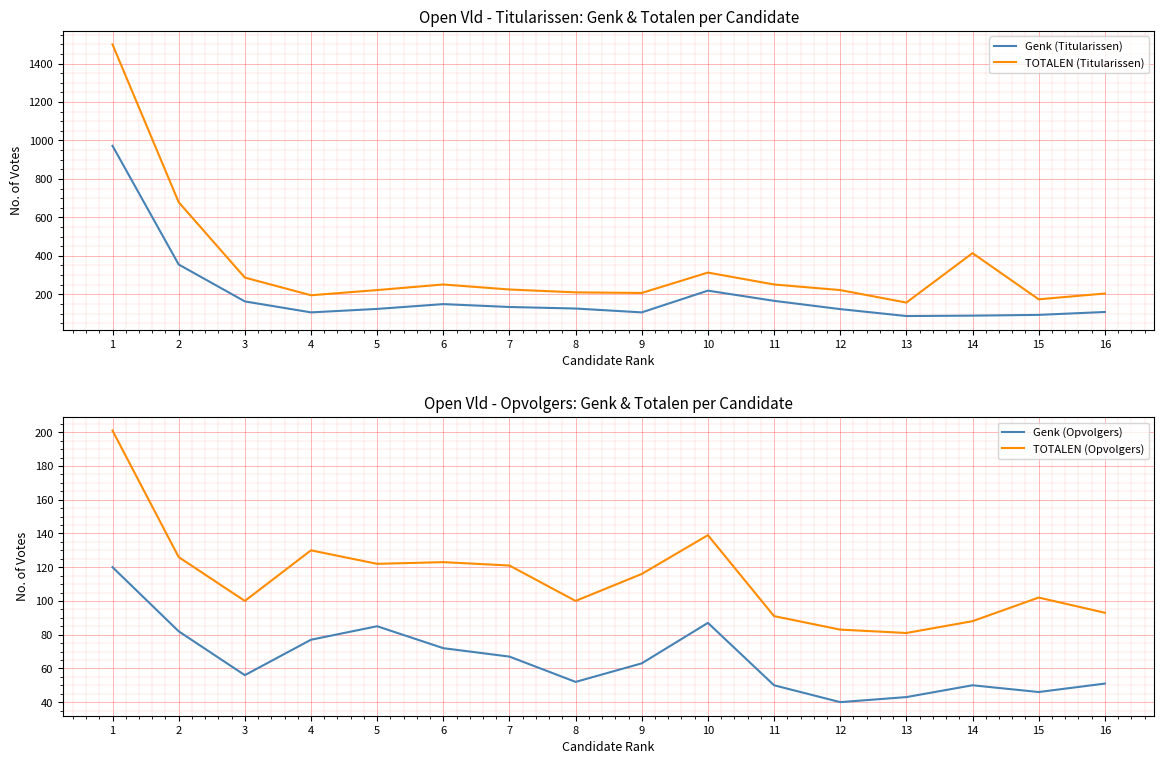

The value of TOTALEN (Opvolgers) at 12 is 83. True or false?

True